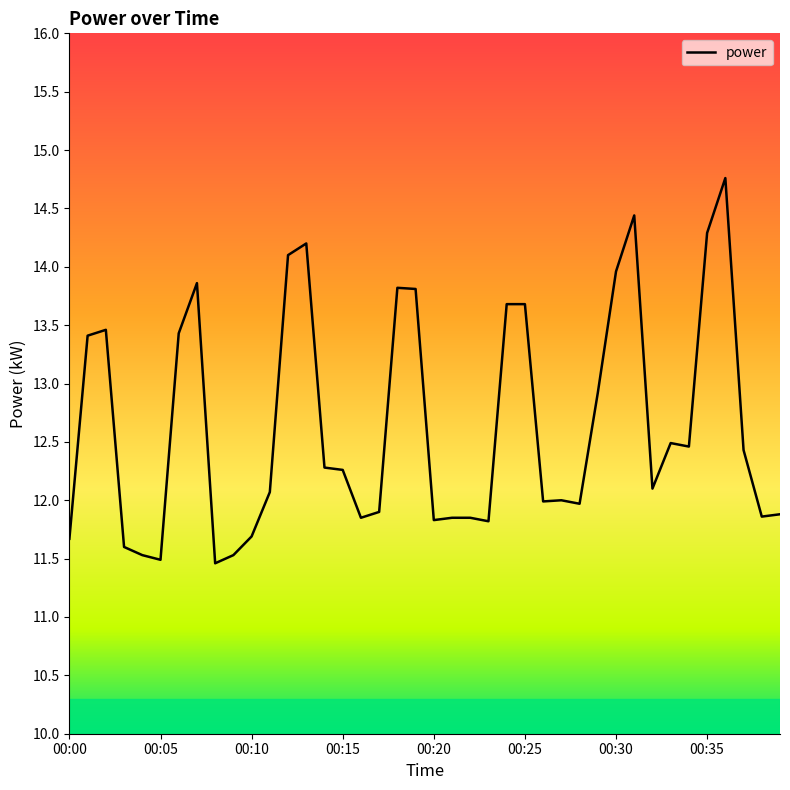

How many distinct data groups are displayed?

1